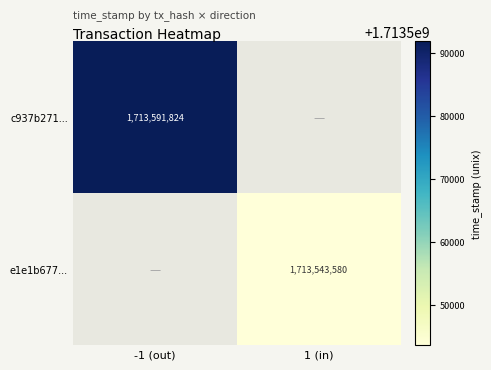

Is the value of c937b271... at -1 (out) greater than the value of e1e1b677... at 1 (in)?

Yes